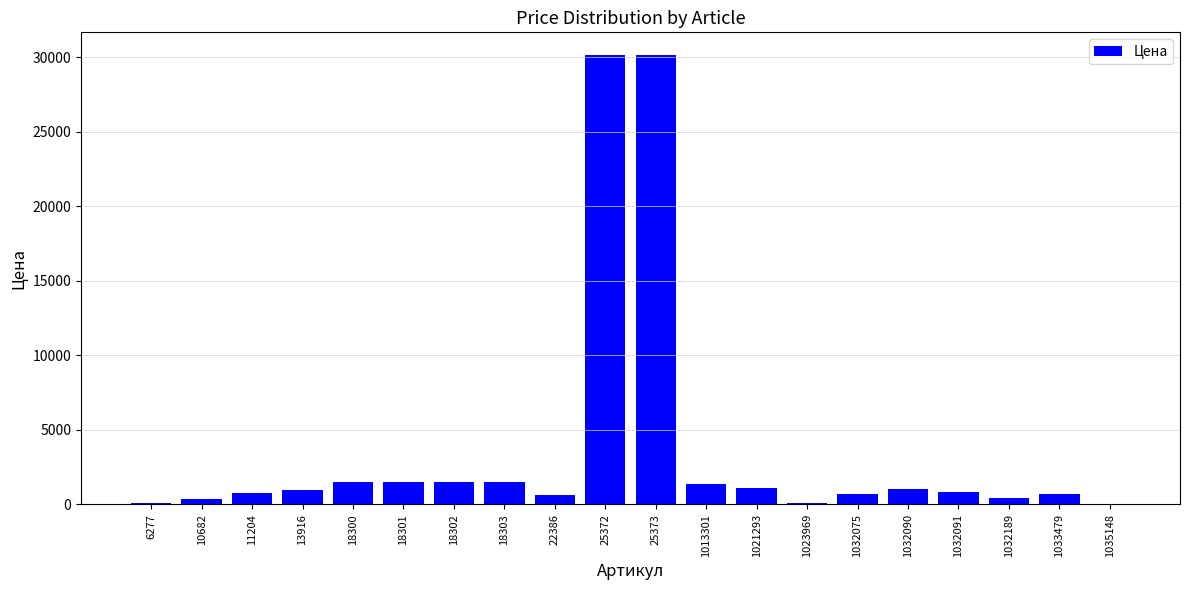

What is the maximum value shown in the chart?

30150